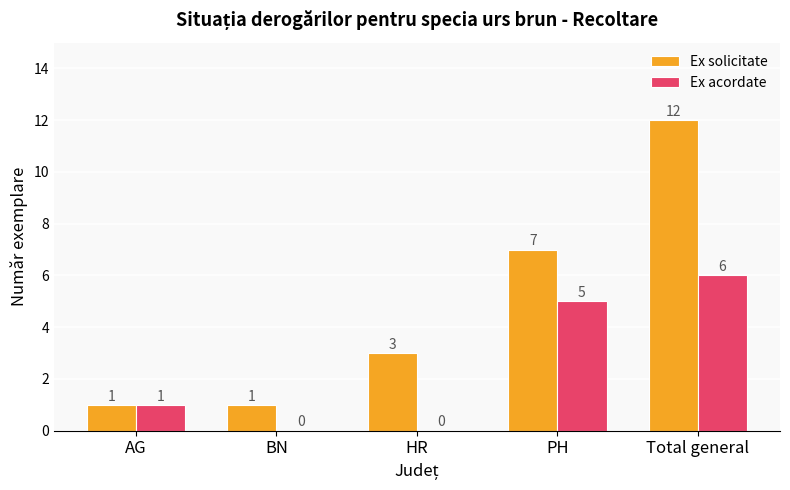

What is the sum of the Ex solicitate values at AG and PH?

8